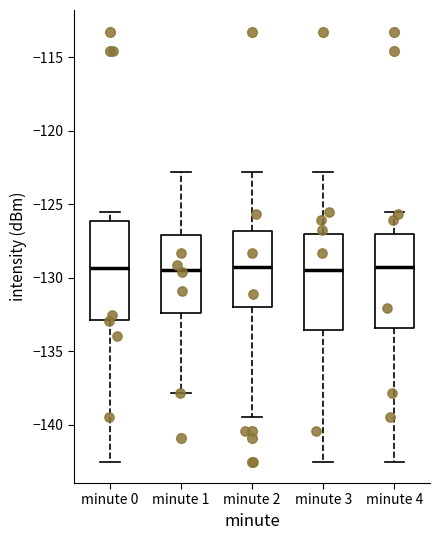

Reading left to right, read every box against the y-axis: the position of its median line, the range the box covers, and the ends of its whiskers. The values are not printed on the chart, so give them approximately, as read against the axis.

minute 0: median -129.5, box -133.0 to -126.0, whiskers -142.5 to -125.5
minute 1: median -129.5, box -132.5 to -127.0, whiskers -138.0 to -123.0
minute 2: median -129.5, box -132.0 to -127.0, whiskers -139.5 to -123.0
minute 3: median -129.5, box -133.5 to -127.0, whiskers -142.5 to -123.0
minute 4: median -129.5, box -133.5 to -127.0, whiskers -142.5 to -125.5